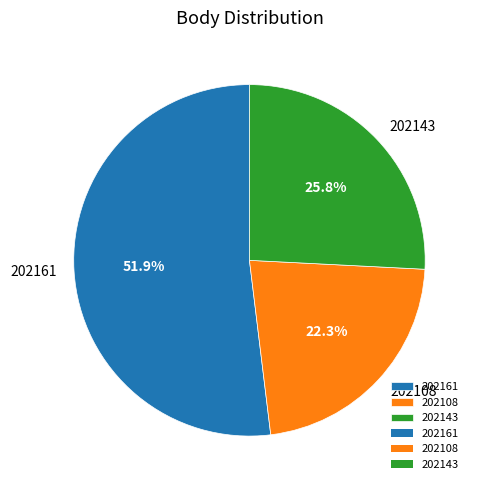

Rank the categories by value from highest to lowest.

202161, 202143, 202108